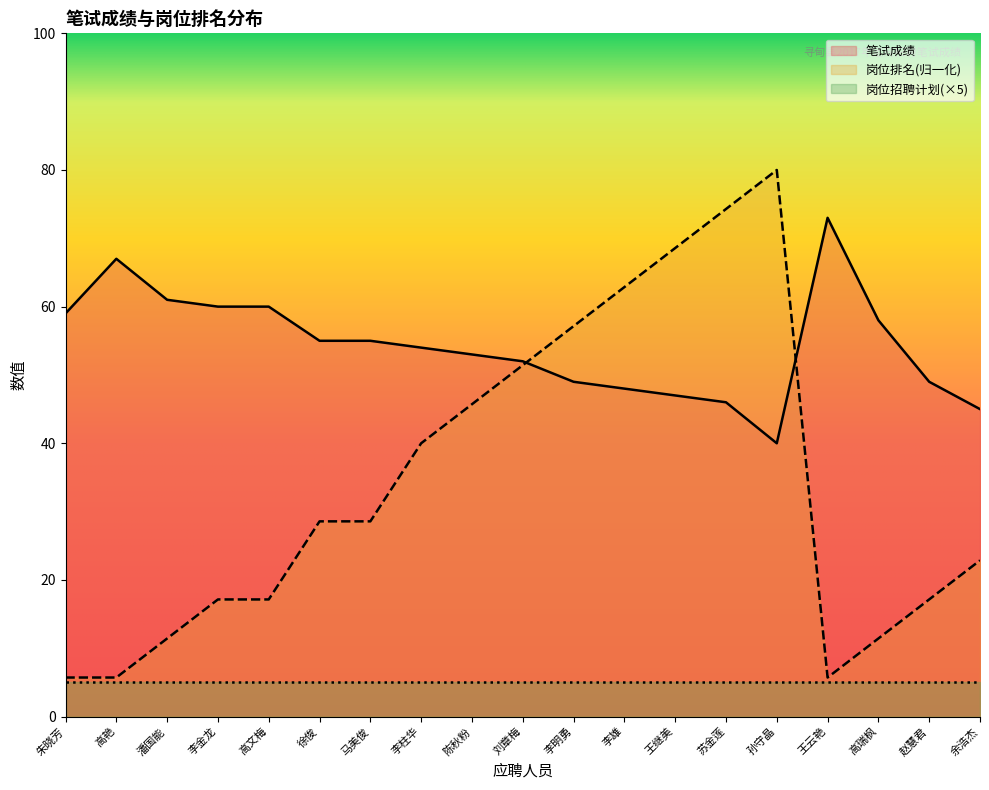

Is it true that 岗位排名 equals 80.0 at 孙守晶?

True